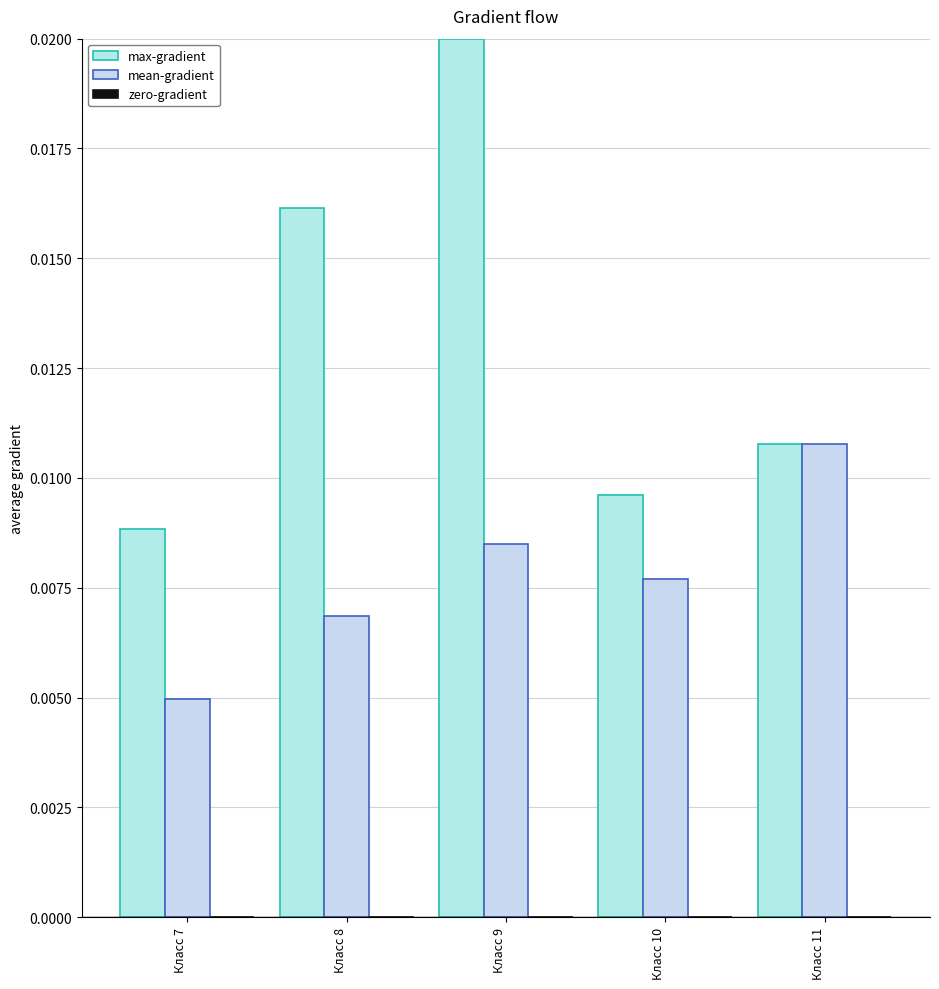

At how many categories does at least one series exceed 0?

5